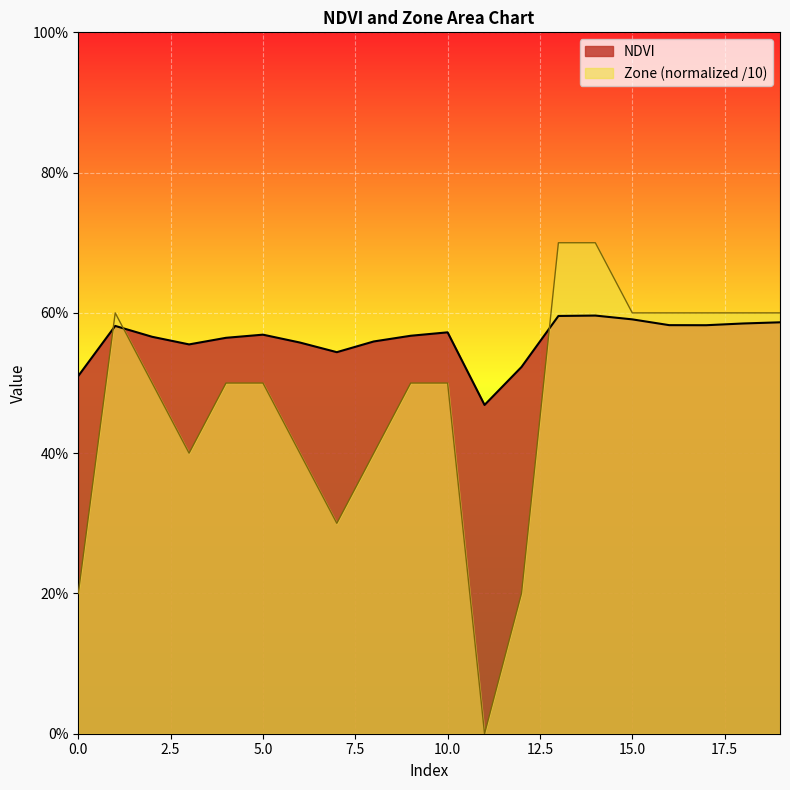

List the labels in order of NDVI value, smallest first.

11, 0, 12, 7, 3, 6, 8, 4, 2, 9, 5, 10, 1, 17, 16, 18, 19, 15, 13, 14